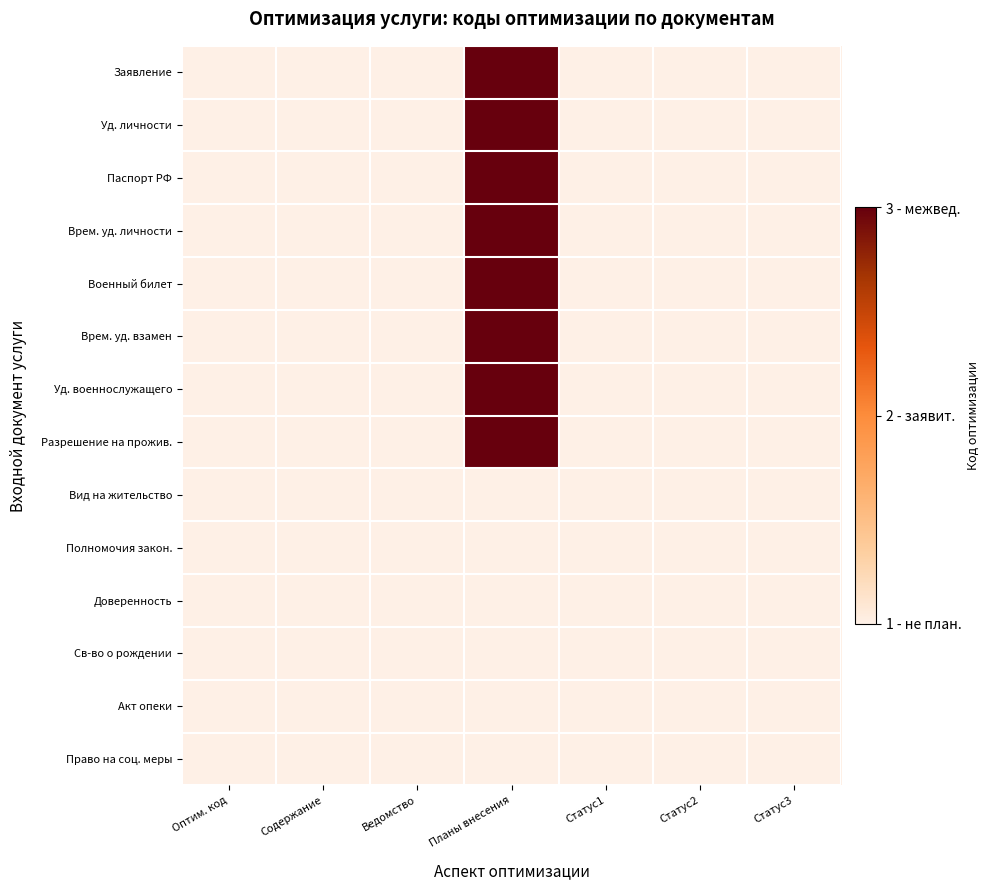

Reading left to right, list all the values displayed in this chart.

Заявление: Оптим. код=1	Содержание=1	Ведомство=1	Планы внесения=3	Статус1=1	Статус2=1	Статус3=1
Уд. личности: Оптим. код=1	Содержание=1	Ведомство=1	Планы внесения=3	Статус1=1	Статус2=1	Статус3=1
Паспорт РФ: Оптим. код=1	Содержание=1	Ведомство=1	Планы внесения=3	Статус1=1	Статус2=1	Статус3=1
Врем. уд. личности: Оптим. код=1	Содержание=1	Ведомство=1	Планы внесения=3	Статус1=1	Статус2=1	Статус3=1
Военный билет: Оптим. код=1	Содержание=1	Ведомство=1	Планы внесения=3	Статус1=1	Статус2=1	Статус3=1
Врем. уд. взамен: Оптим. код=1	Содержание=1	Ведомство=1	Планы внесения=3	Статус1=1	Статус2=1	Статус3=1
Уд. военнослужащего: Оптим. код=1	Содержание=1	Ведомство=1	Планы внесения=3	Статус1=1	Статус2=1	Статус3=1
Разрешение на прожив.: Оптим. код=1	Содержание=1	Ведомство=1	Планы внесения=3	Статус1=1	Статус2=1	Статус3=1
Вид на жительство: Оптим. код=1	Содержание=1	Ведомство=1	Планы внесения=1	Статус1=1	Статус2=1	Статус3=1
Полномочия закон.: Оптим. код=1	Содержание=1	Ведомство=1	Планы внесения=1	Статус1=1	Статус2=1	Статус3=1
Доверенность: Оптим. код=1	Содержание=1	Ведомство=1	Планы внесения=1	Статус1=1	Статус2=1	Статус3=1
Св-во о рождении: Оптим. код=1	Содержание=1	Ведомство=1	Планы внесения=1	Статус1=1	Статус2=1	Статус3=1
Акт опеки: Оптим. код=1	Содержание=1	Ведомство=1	Планы внесения=1	Статус1=1	Статус2=1	Статус3=1
Право на соц. меры: Оптим. код=1	Содержание=1	Ведомство=1	Планы внесения=1	Статус1=1	Статус2=1	Статус3=1